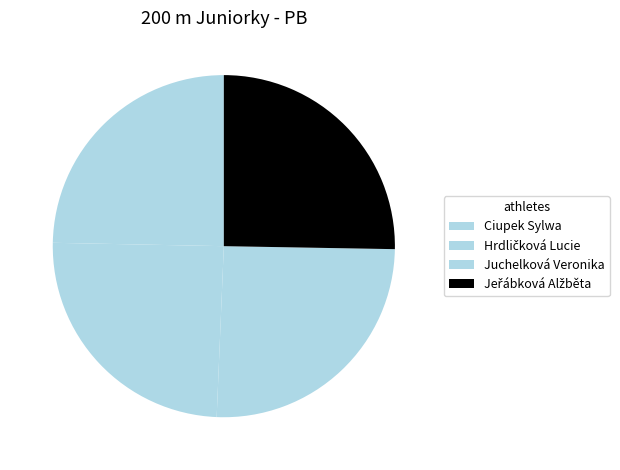

How many slices are in this pie chart?

4